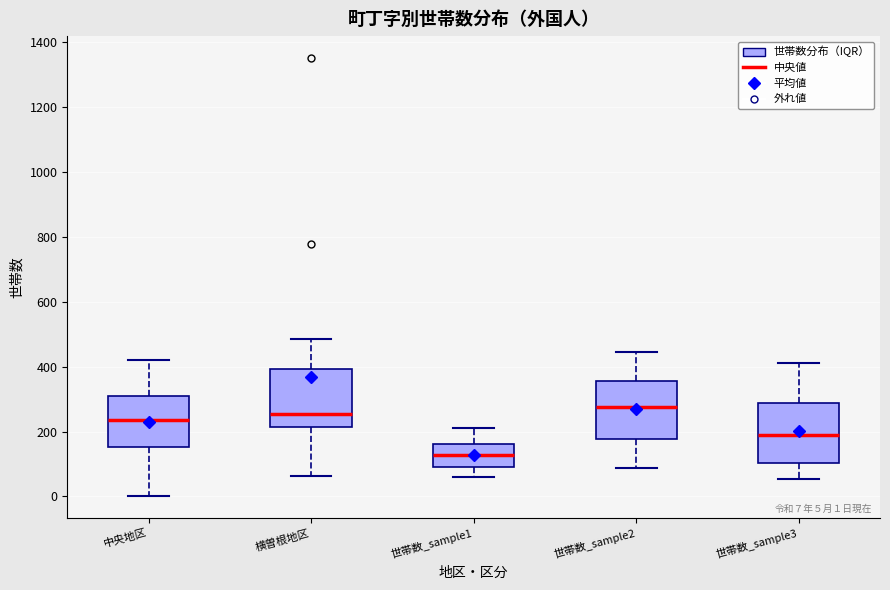

Which box's median line is the lowest?

世帯数_sample1